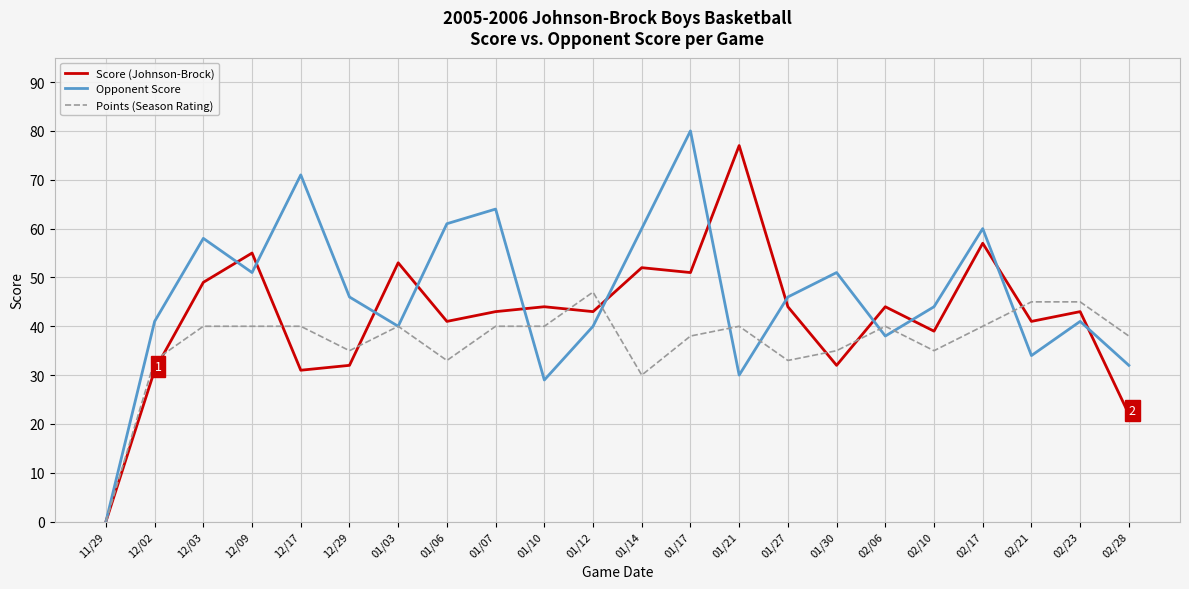

Between 01/27 and 02/17, which series saw the biggest shift?

Opponent Score